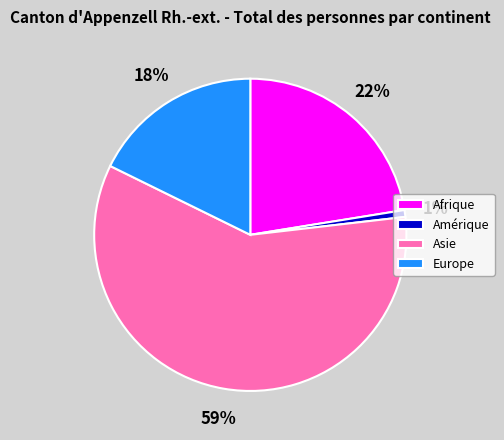

Approximately how many times larger is the value at Europe compared to Asie?

0.3